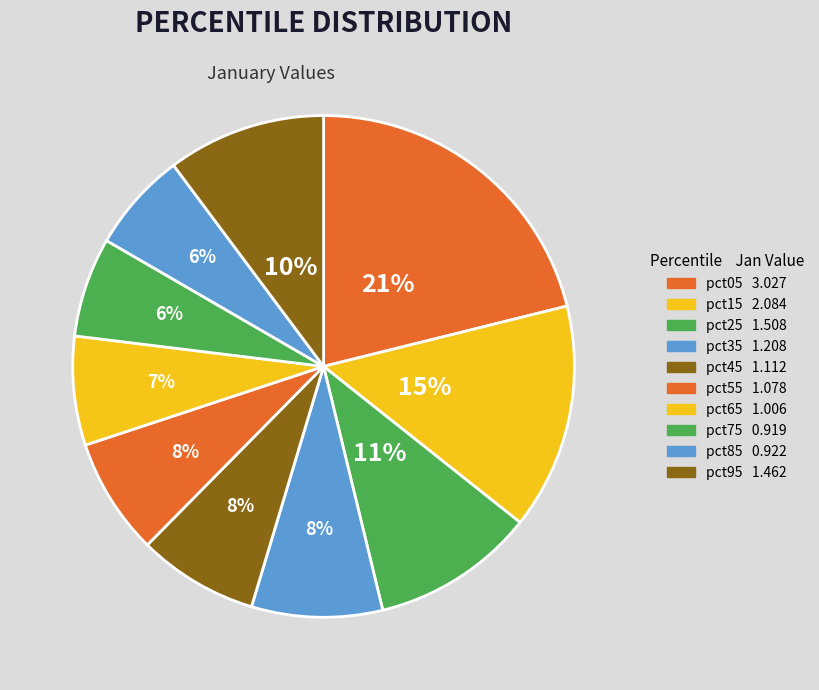

To the nearest percent, what is the combined percentage of pct75 and pct65?

13%